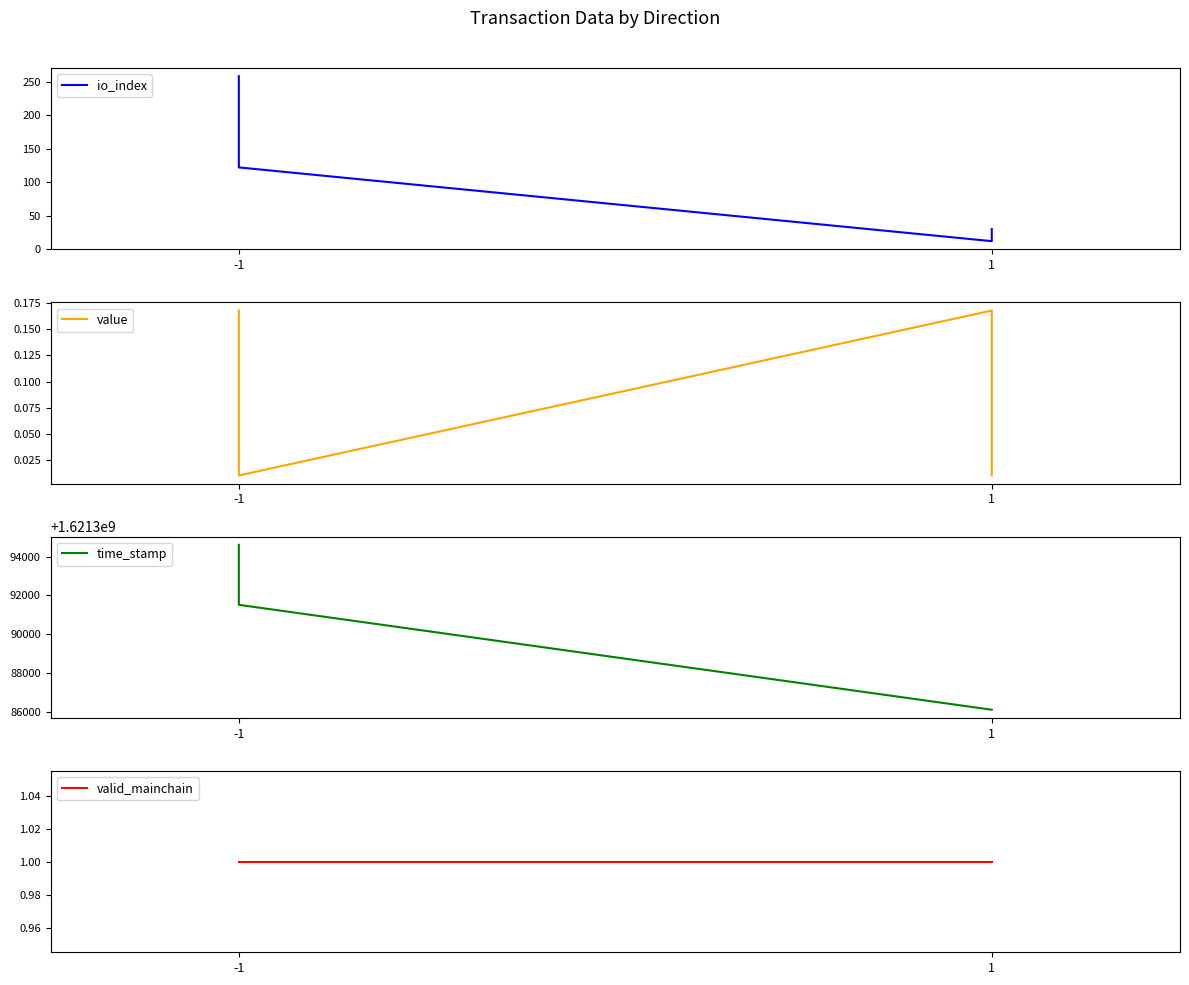

True or false: value has more than 2 points higher than both neighbors.

False